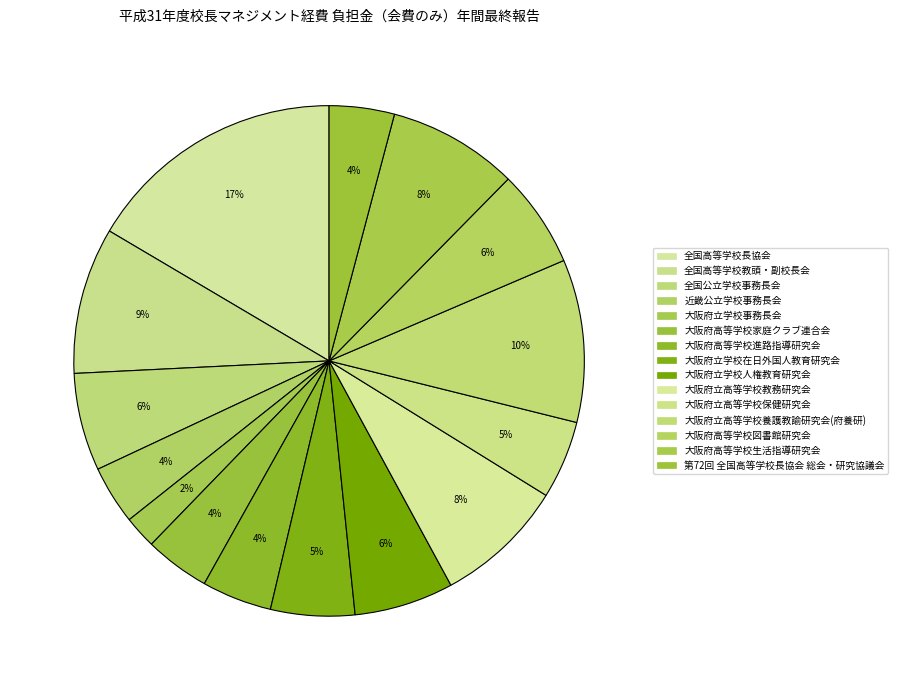

Which slice is the largest?

全国高等学校長協会